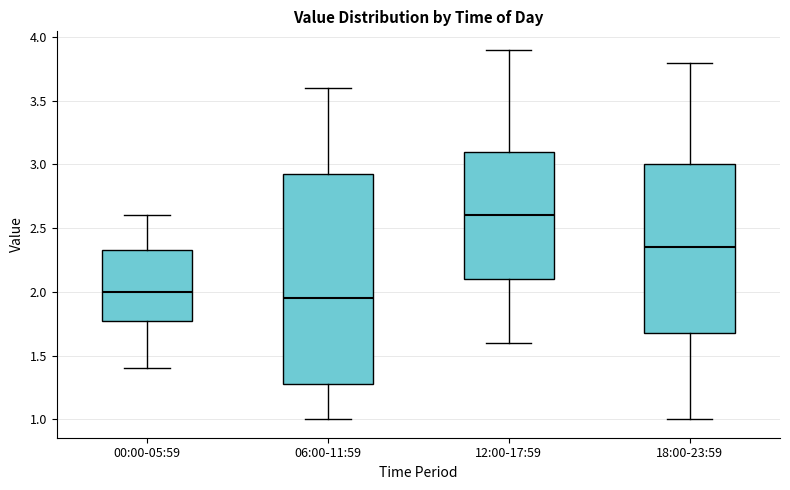

Reading left to right, transcribe this box plot: for each box, give where its median line is, the range the box spans, and where its two whiskers end, as read against the y-axis. The values are not printed on the chart, so give them approximately, as read against the axis.

00:00-05:59: median 2.00, box 1.80 to 2.35, whiskers 1.40 to 2.60
06:00-11:59: median 1.95, box 1.30 to 2.95, whiskers 1.00 to 3.60
12:00-17:59: median 2.60, box 2.10 to 3.10, whiskers 1.60 to 3.90
18:00-23:59: median 2.35, box 1.70 to 3.00, whiskers 1.00 to 3.80